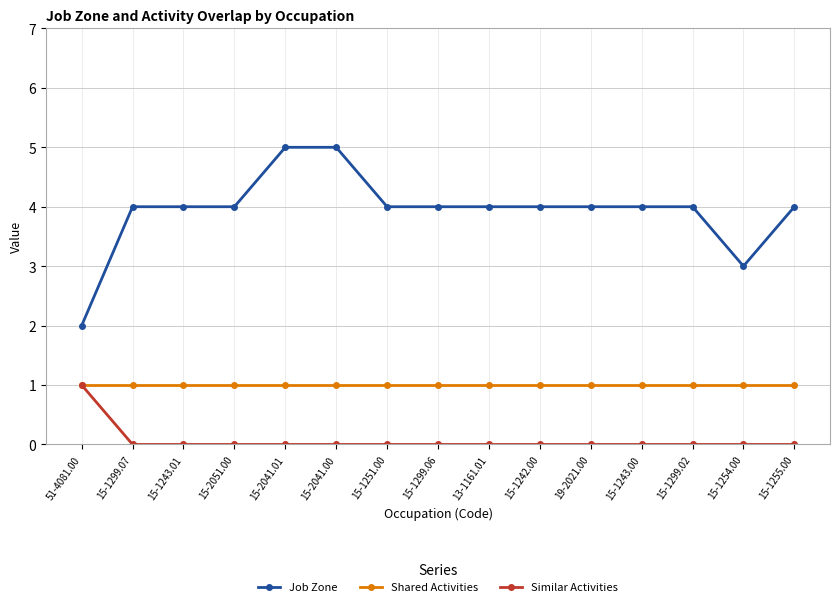

Rank the series at 15-2041.00 from highest to lowest value.

Job Zone, Shared Activities, Similar Activities